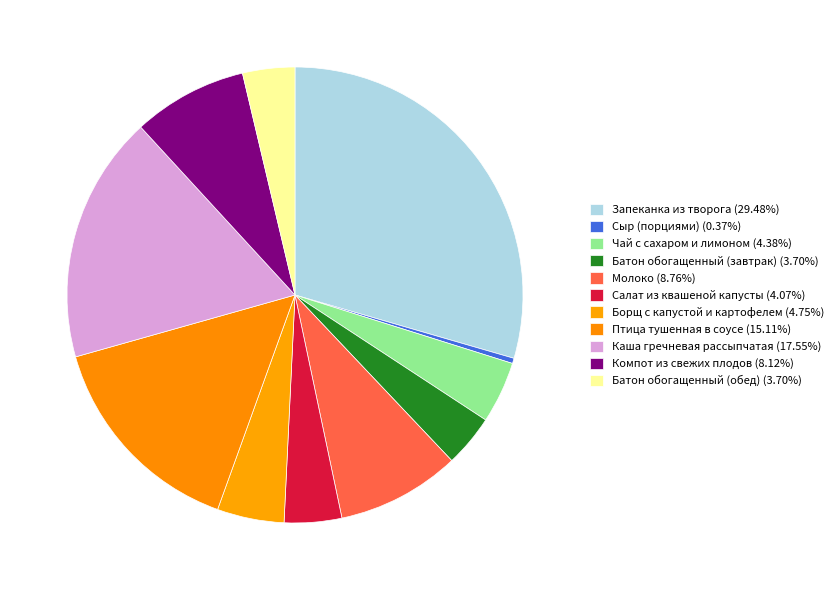

Between Запеканка из творога and Компот из свежих плодов, which is larger?

Запеканка из творога